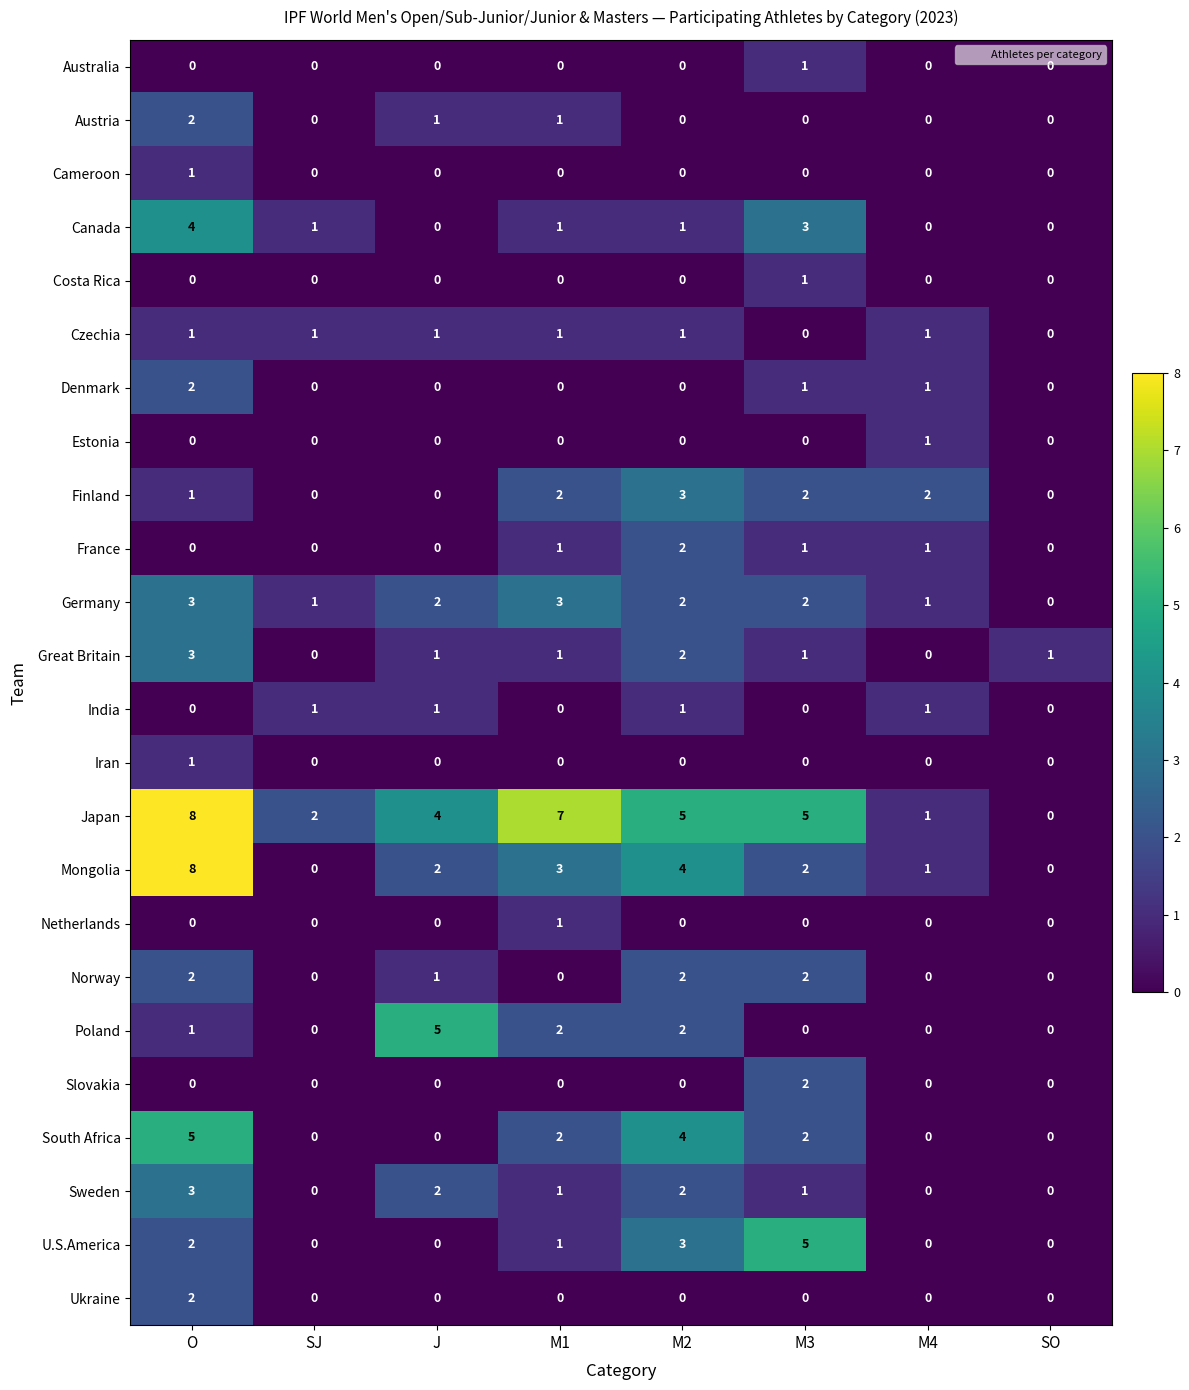

What is the greatest value displayed?

8